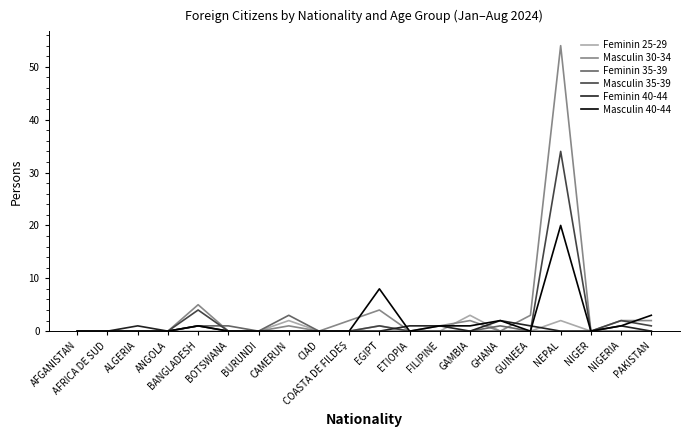

At which category is the sum across all series the highest?

NEPAL